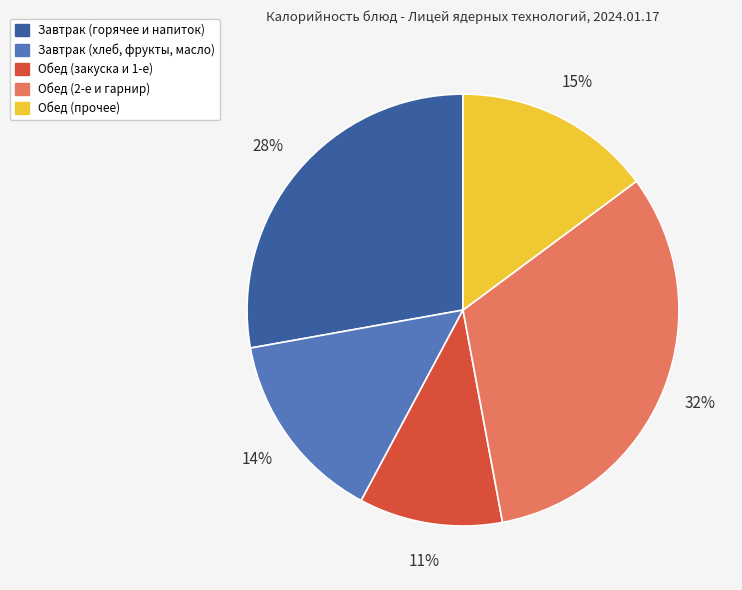

To the nearest percent, what is the difference between the largest and smallest slice percentages?

21%